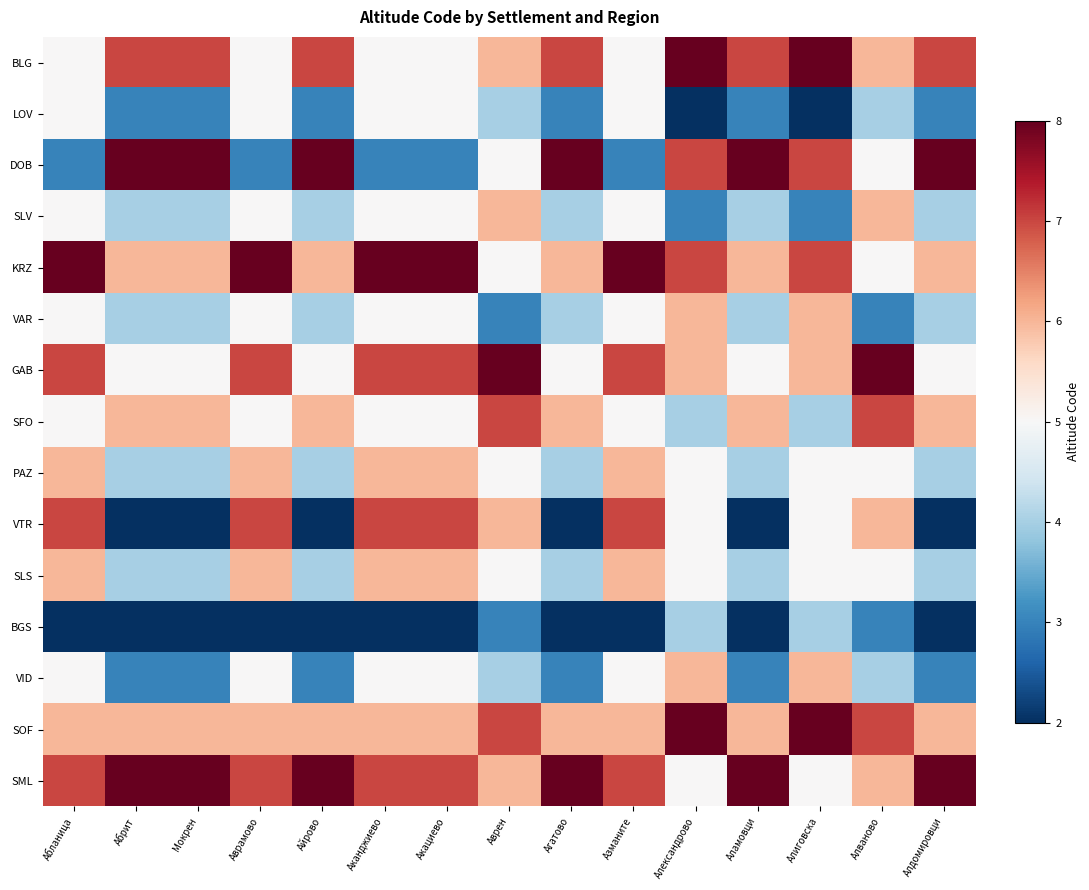

What is the spread (max minus min) of values at Айрово?

6